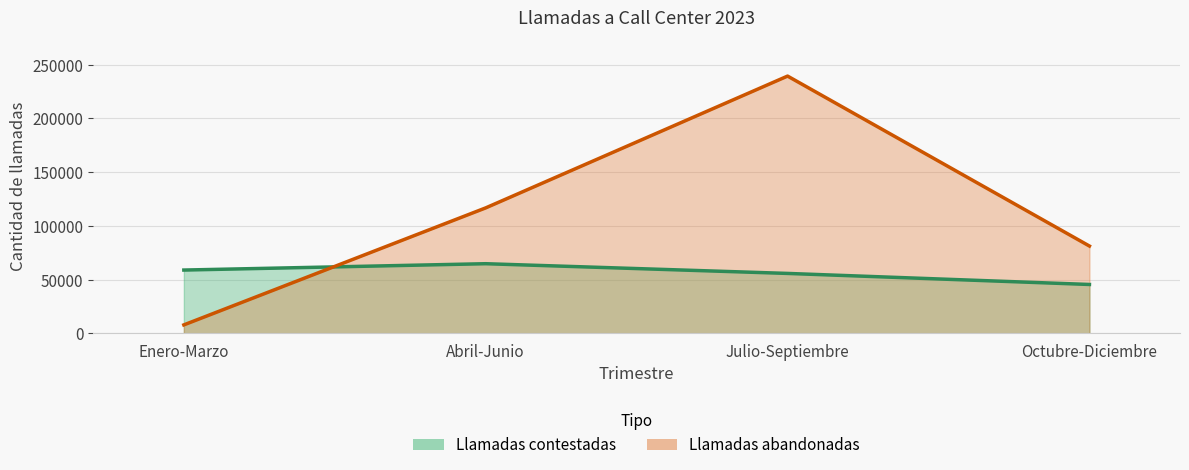

True or false: Llamadas contestadas has more than 0 interior local peaks.

True